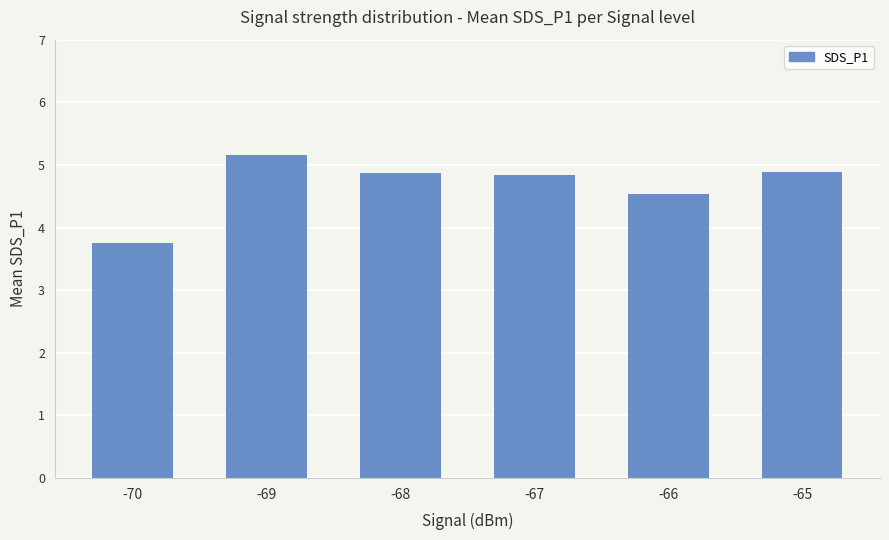

How many data points are less than 4?

1